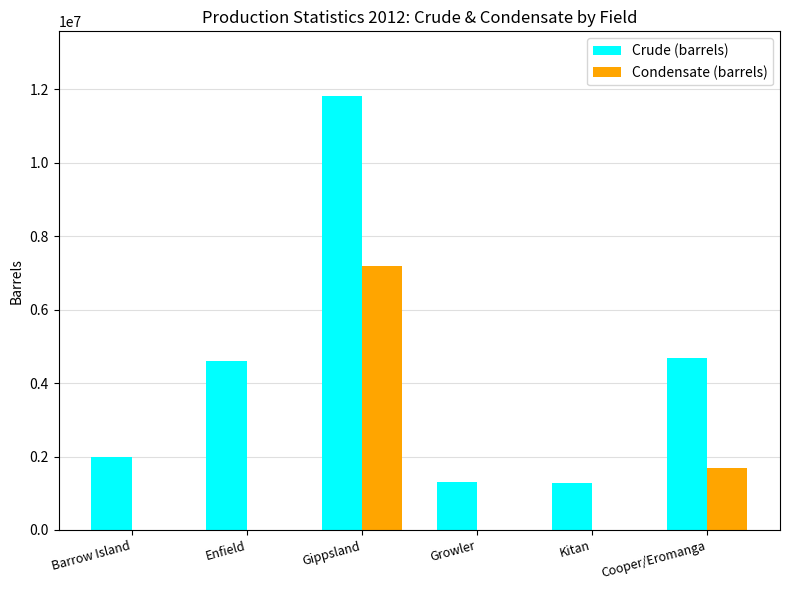

At which category is the sum across all series the highest?

Gippsland